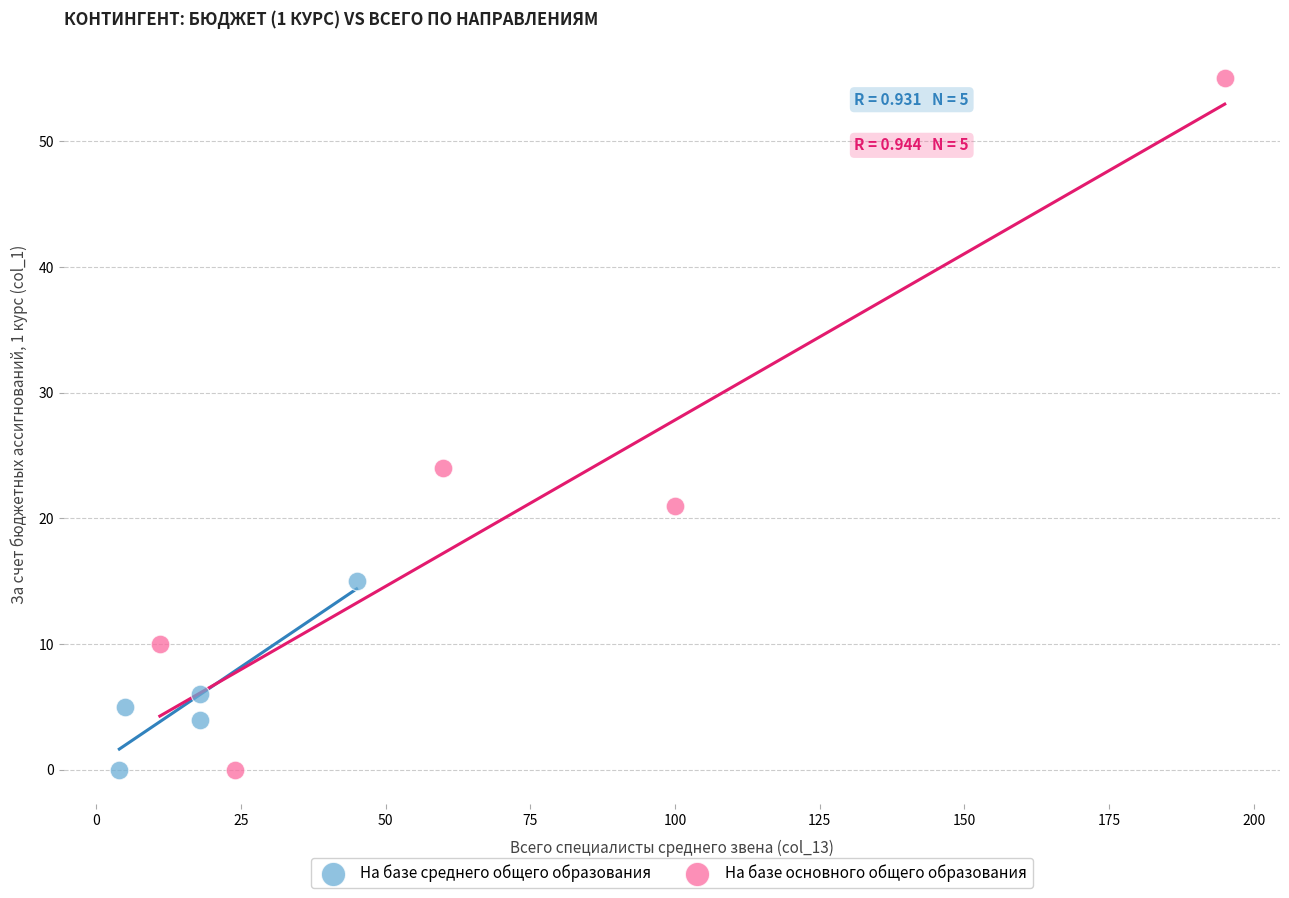

What are all the series names shown in the legend?

На базе среднего общего образования, На базе основного общего образования